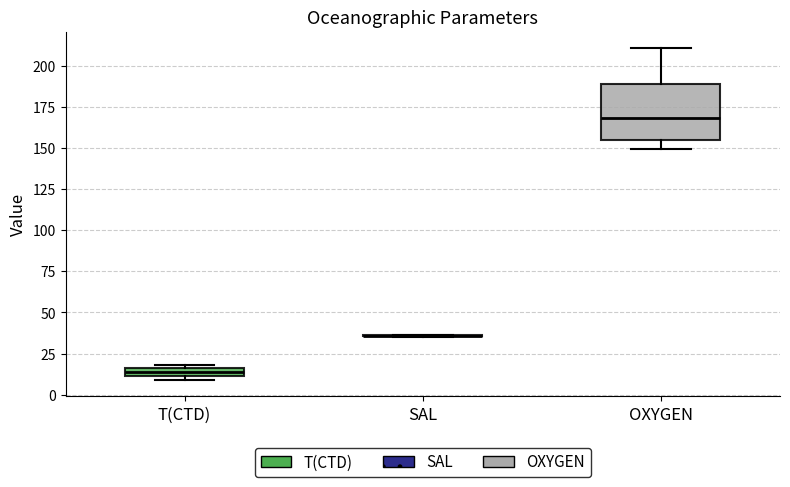

Which box is the tallest, from its lower edge to its upper edge?

OXYGEN